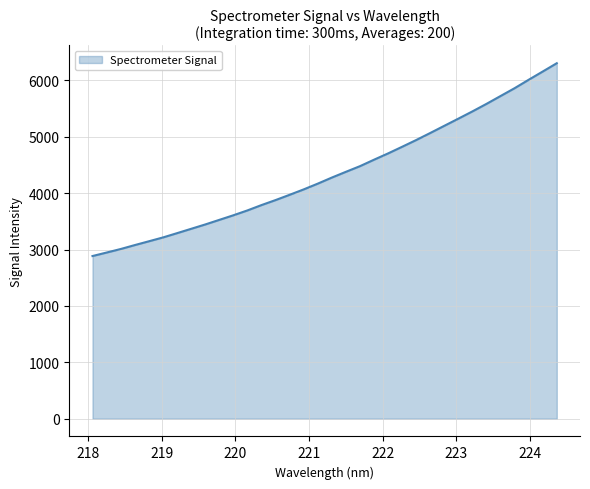

What is the difference between the maximum and minimum values?

3421.0